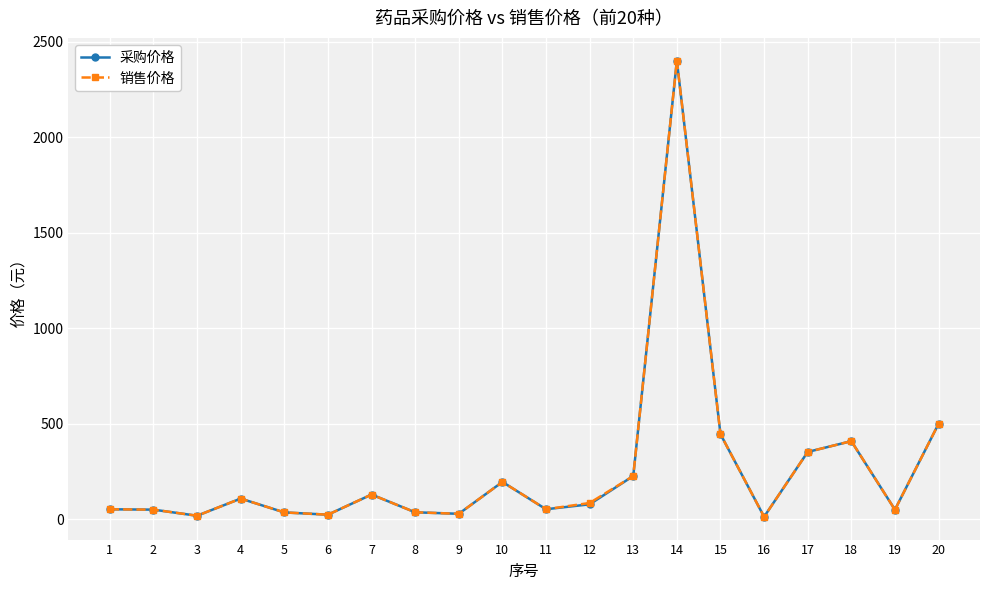

How many interior local valleys does the 销售价格 series have?

6